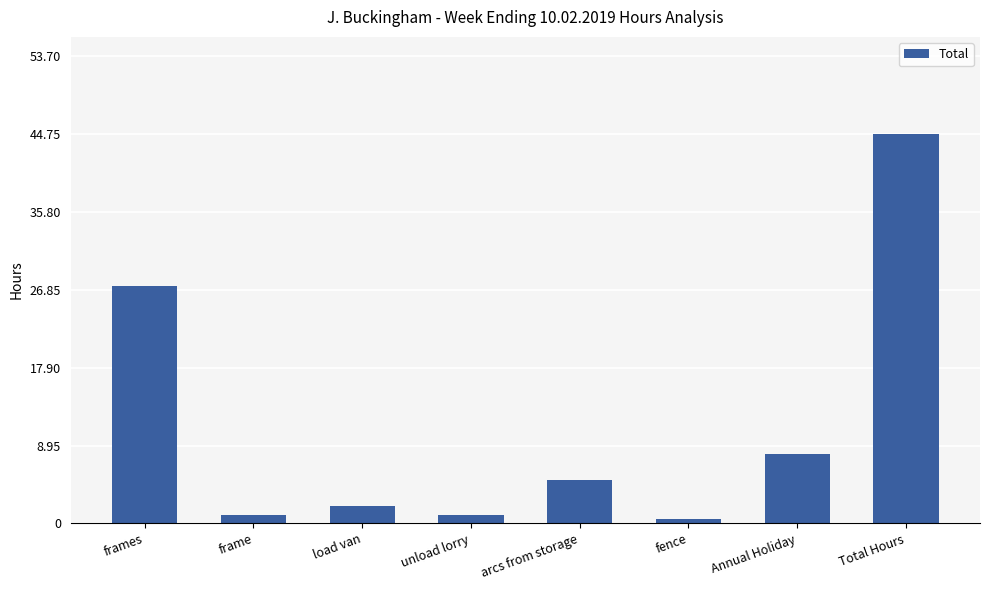

What is the maximum value shown in the chart?

44.8